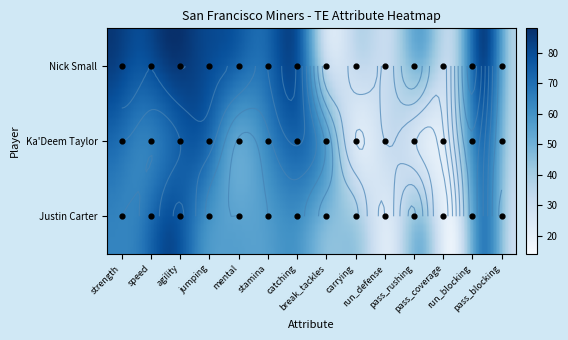

How many data points in Nick Small are less than 78?

7